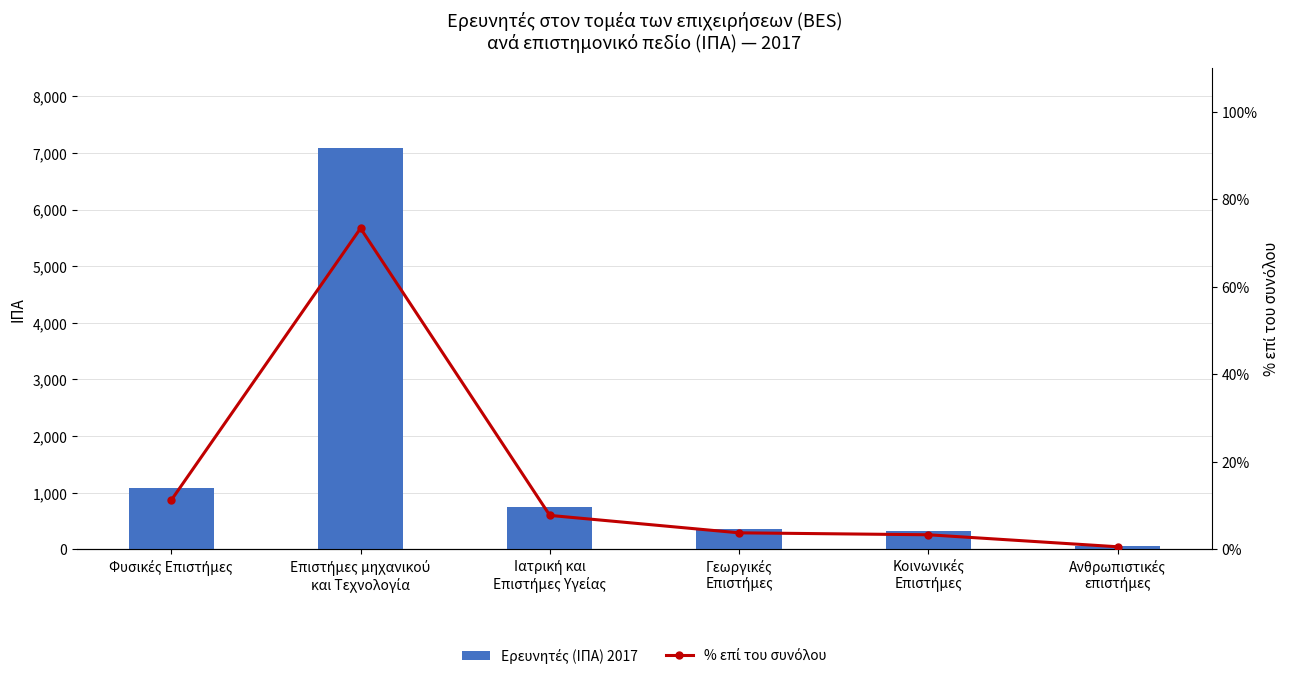

What are all the series names shown in the legend?

Ερευνητές (ΙΠΑ) 2017, % επί του συνόλου